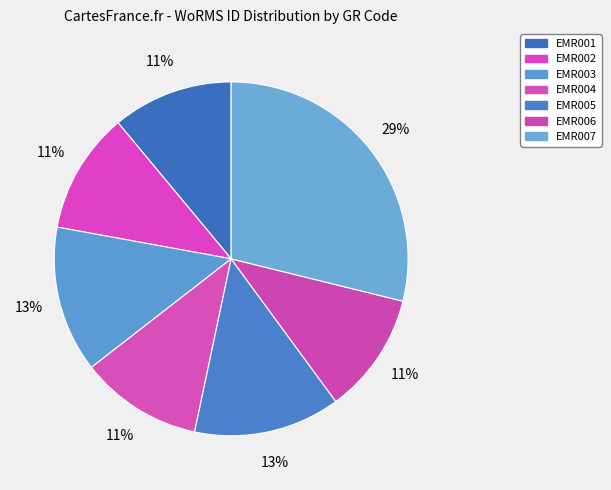

What is the ratio of the value at EMR002 to the value at EMR001?

1.0